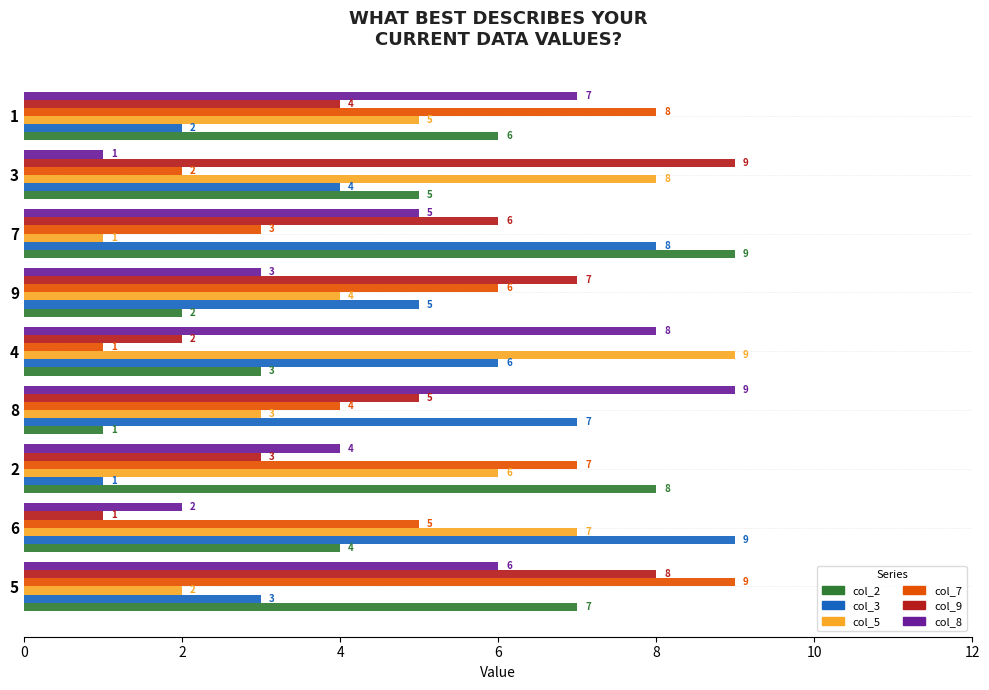

What is the average value of the col_2 series?

5